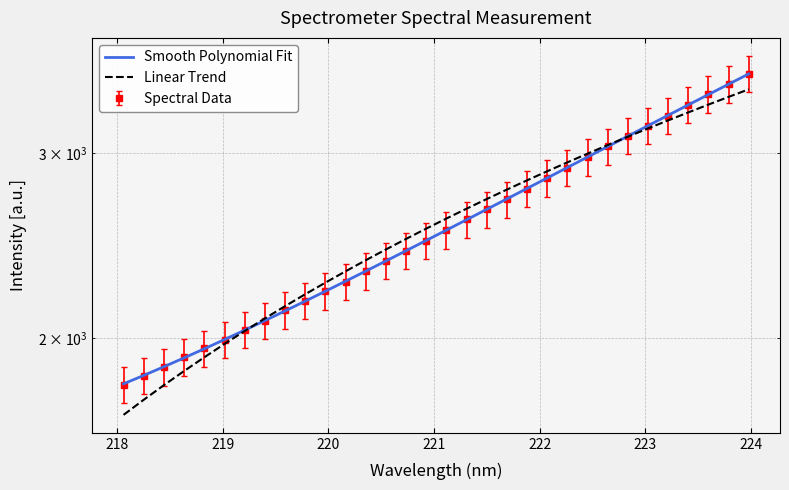

At how many categories does at least one series exceed 2056?

25